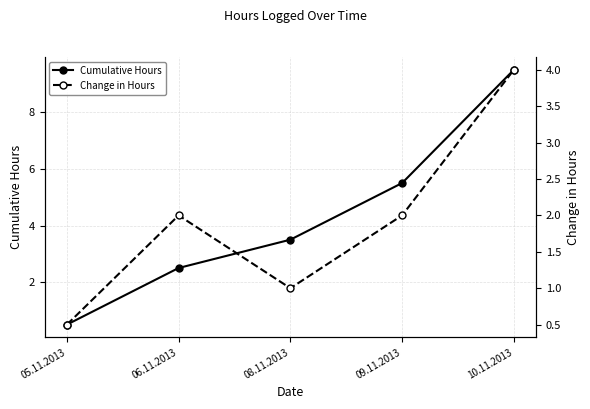

Is the value of Change in Hours at 08.11.2013 greater than the value of Cumulative Hours at 08.11.2013?

No